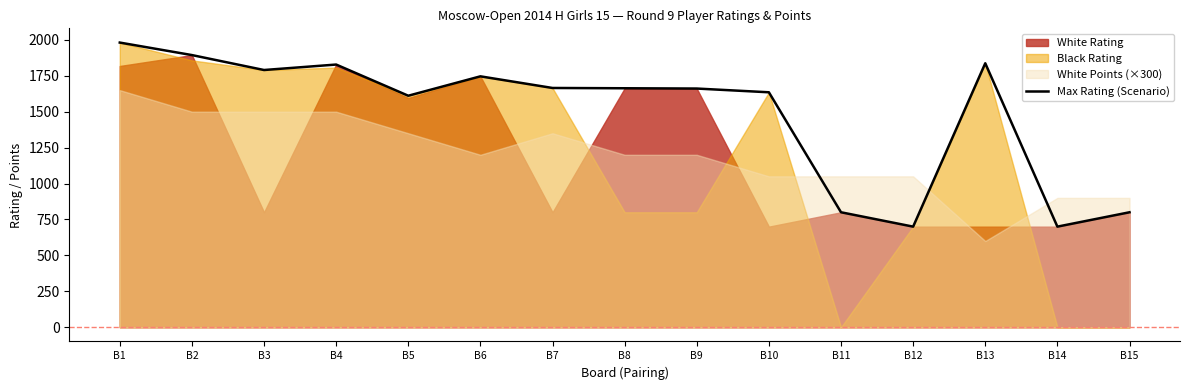

Which has a higher value, B6 or B12?

B6